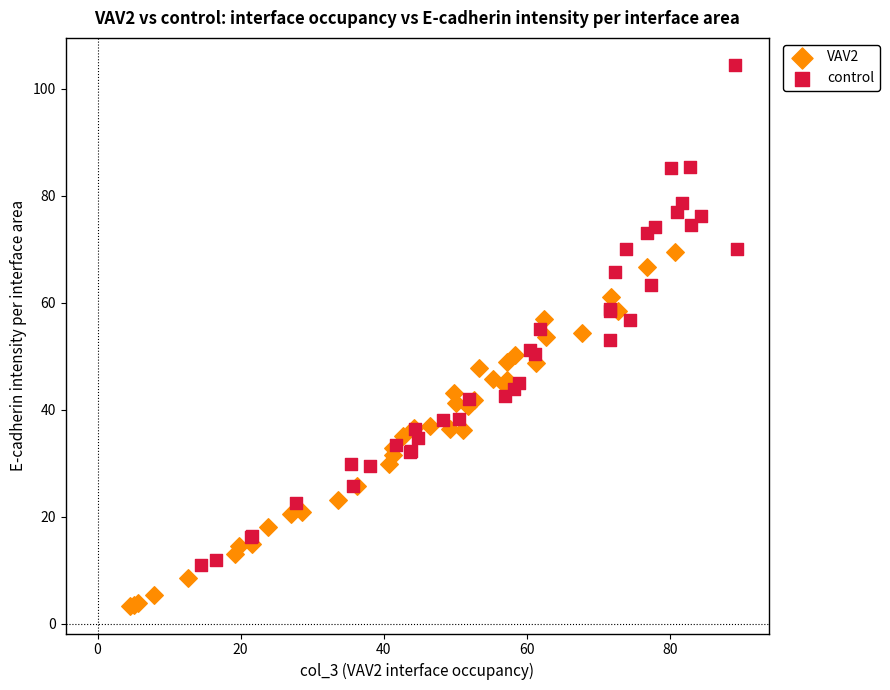

Which series contains the highest Y value?

control